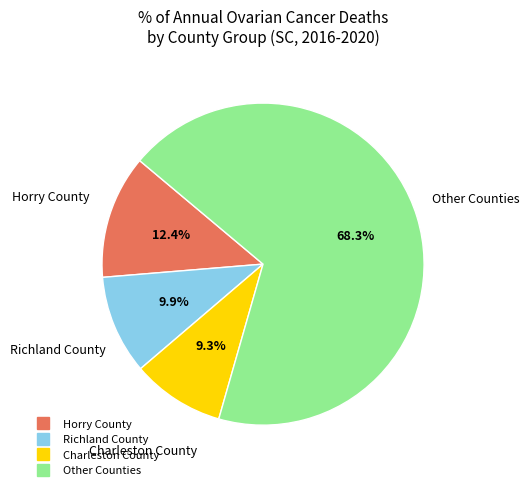

Is there any slice that represents more than half of the pie?

Yes